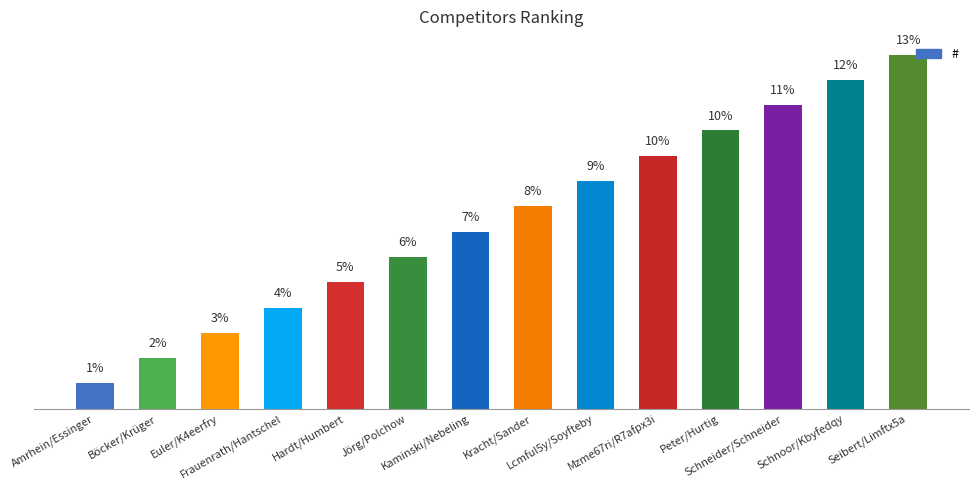

List the labels in order of value, largest first.

Seibert/Limftx5a, Schnoor/Kbyfedqy, Schneider/Schneider, Peter/Hurtig, Mzme67ri/R7afpx3i, Lcmful5y/Soyfteby, Kracht/Sander, Kaminski/Nebeling, Jörg/Polchow, Hardt/Humbert, Frauenrath/Hantschel, Euler/K4eerfry, Böcker/Krüger, Amrhein/Essinger